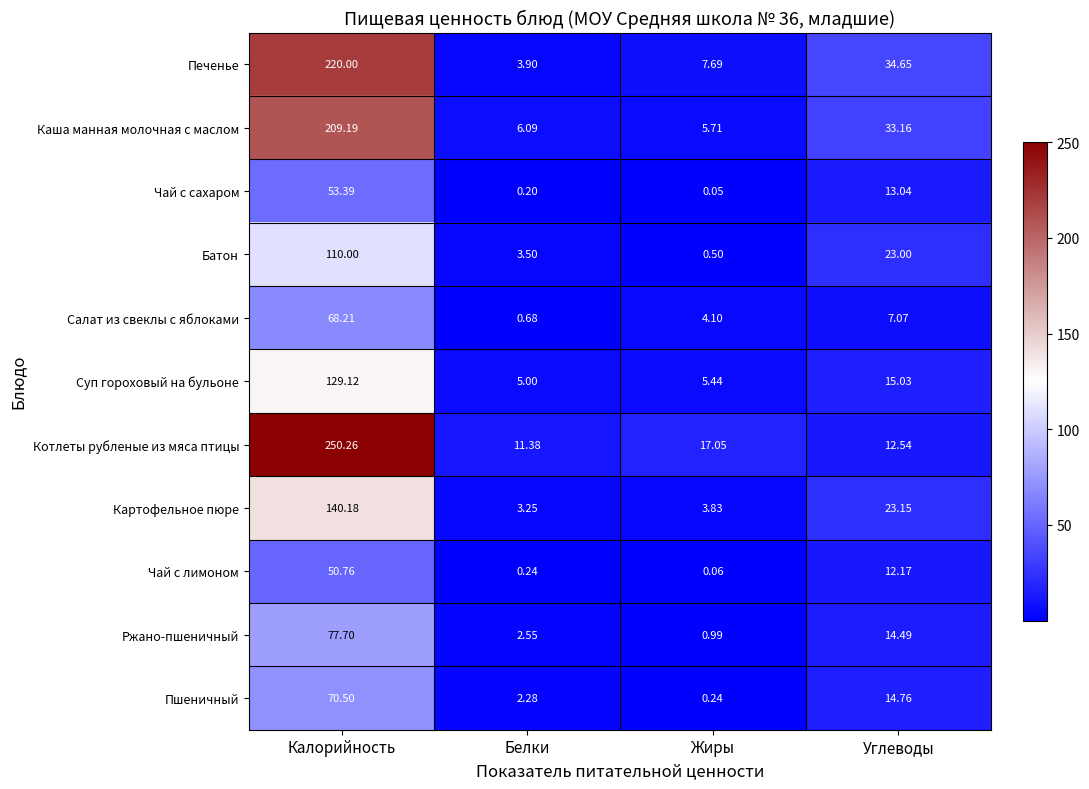

Which category has the lowest value in the Ржано-пшеничный series?

Жиры